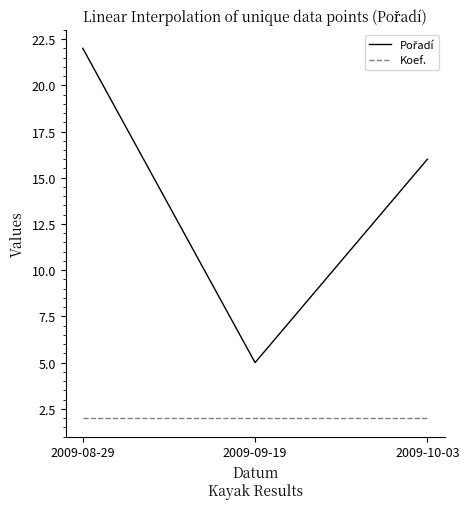

What position from the left is 2009-08-29?

1